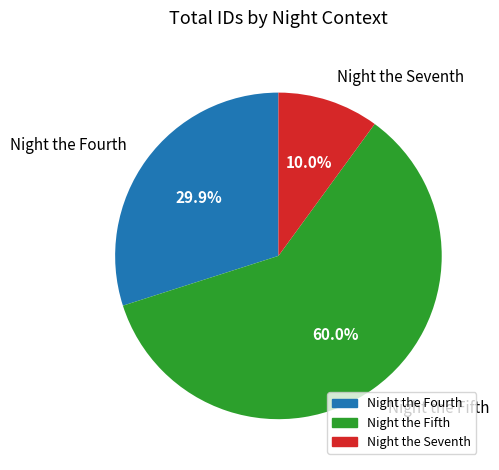

Which category has the biggest portion of the pie?

Night the Fifth